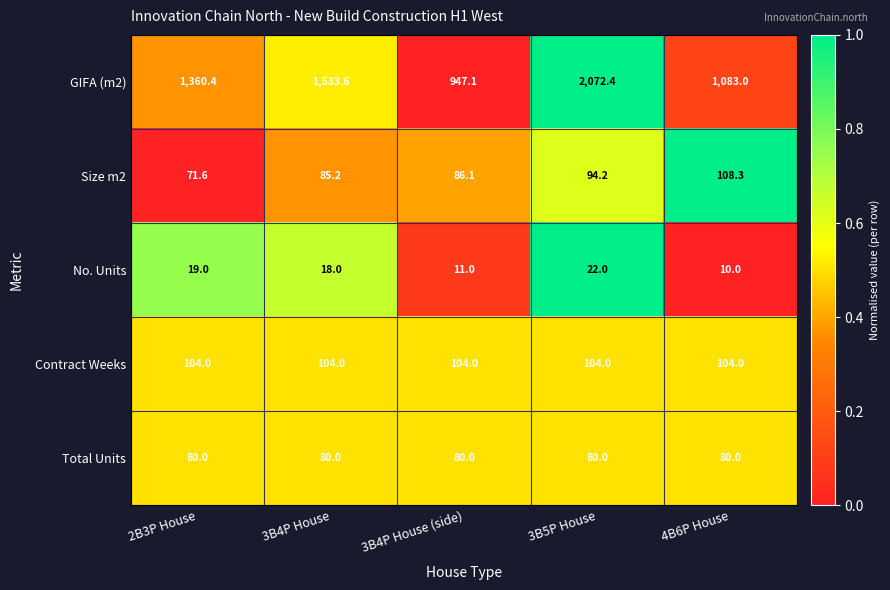

What is the difference between the highest and lowest values at 3B4P House?

1515.6